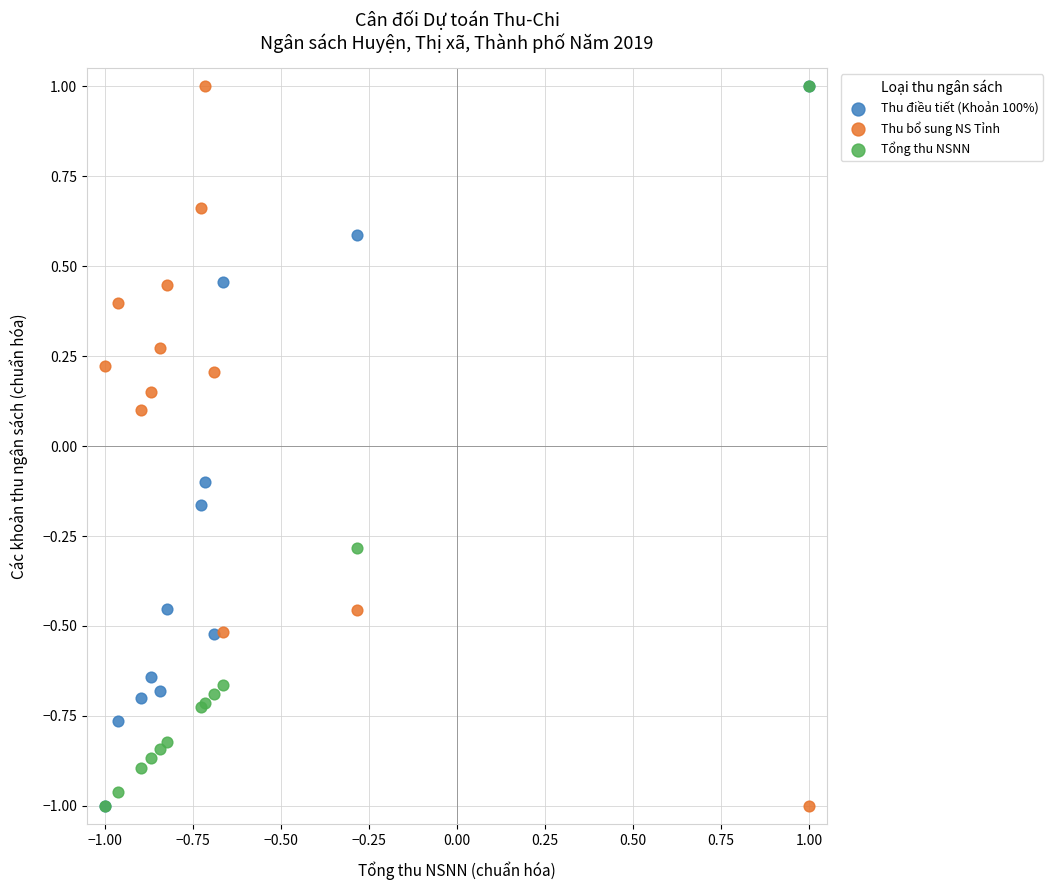

What are all the series names shown in the legend?

Thu điều tiết (Khoản 100%), Thu bổ sung NS Tỉnh, Tổng thu NSNN